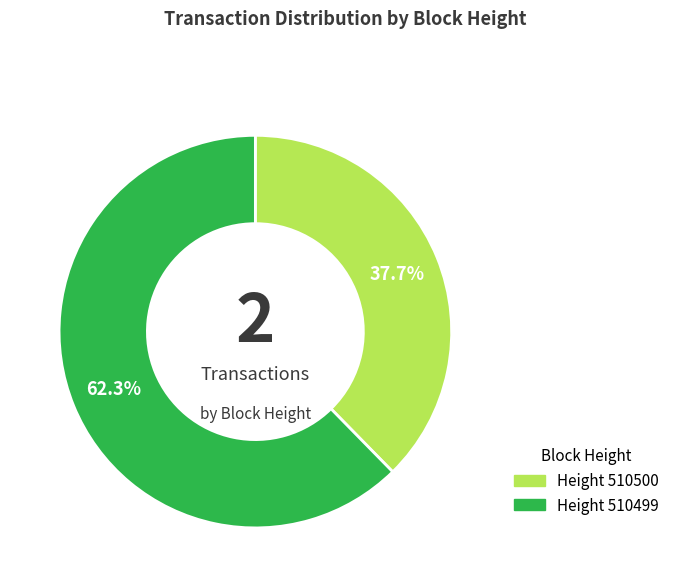

Which category has the smallest portion of the pie?

Height 510500